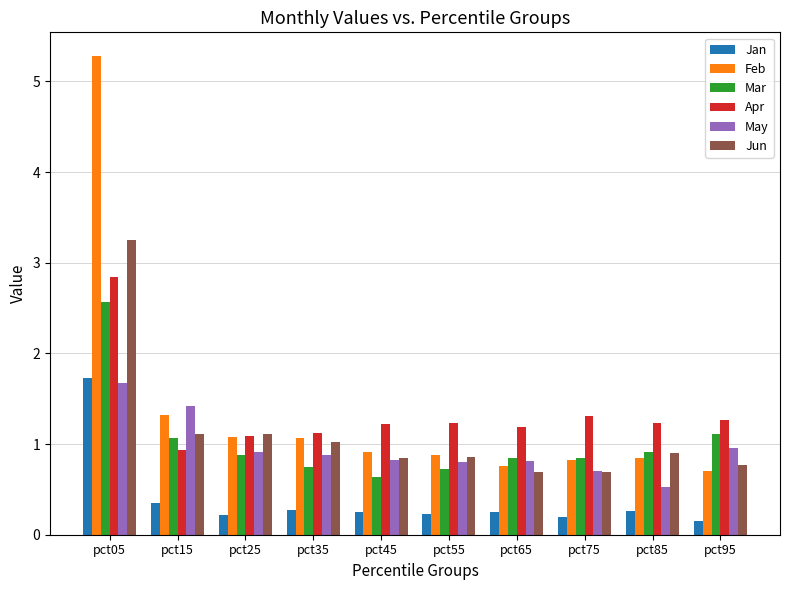

The Apr series shows 1.2 at pct15. True or false?

False